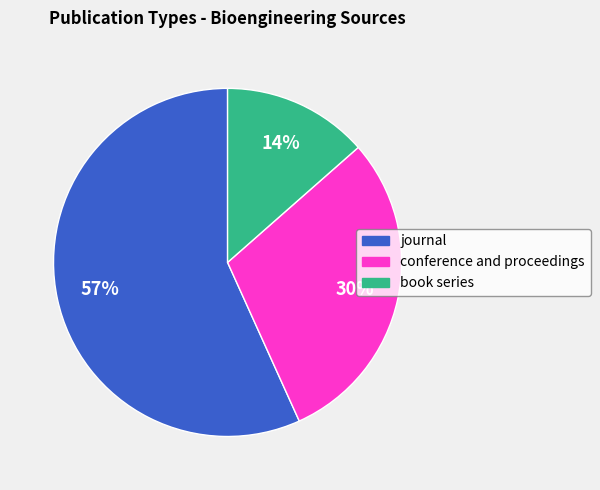

Is it true that book series is 24% of the pie?

False